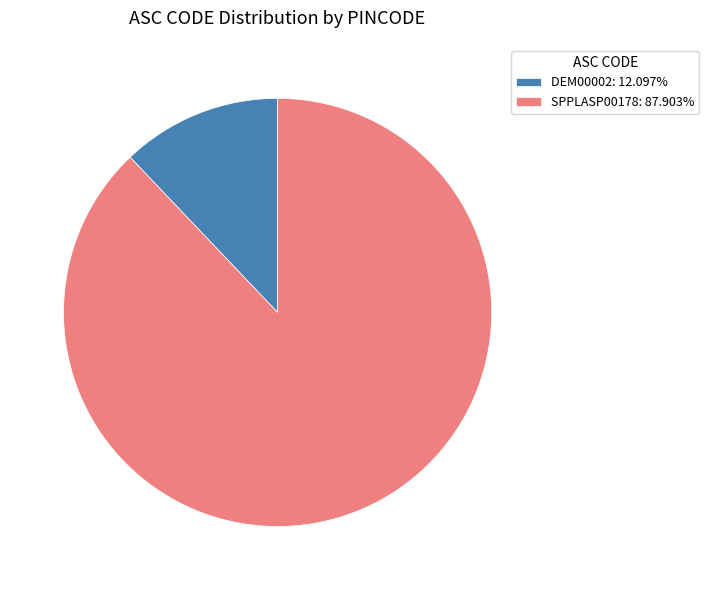

Is the sum of DEM00002: 12.097% and SPPLASP00178: 87.903% greater than half?

Yes